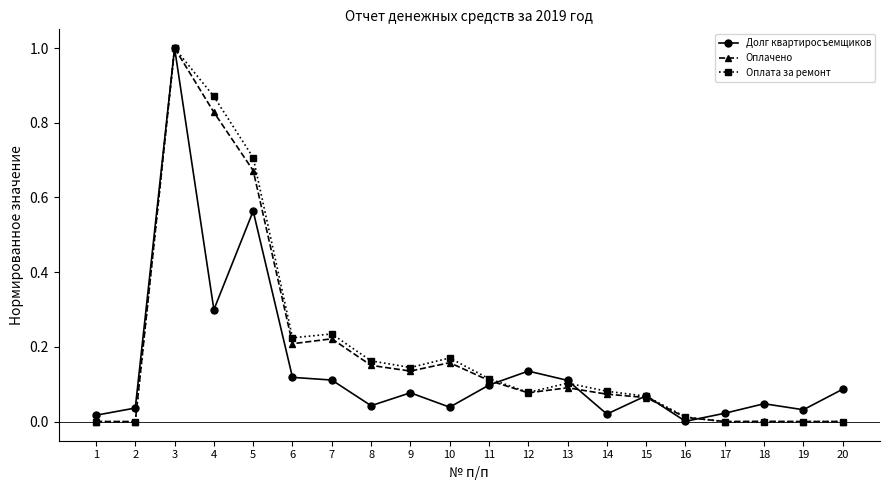

True or false: Оплачено has a value of 0.0 at 16.

True